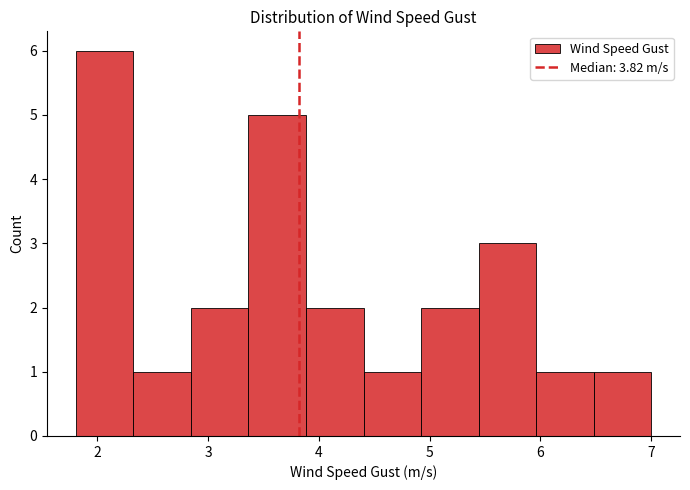

Reading left to right, list every bar in this chart as the range it spans on the x-axis followed by its height. Neither the bar edges nor the heights are printed on the chart, so give them approximately, as read against the axes.

1.8 to 2.3: 6
2.3 to 2.8: 1
2.8 to 3.4: 2
3.4 to 3.9: 5
3.9 to 4.4: 2
4.4 to 4.9: 1
4.9 to 5.4: 2
5.4 to 6.0: 3
6.0 to 6.5: 1
6.5 to 7.0: 1